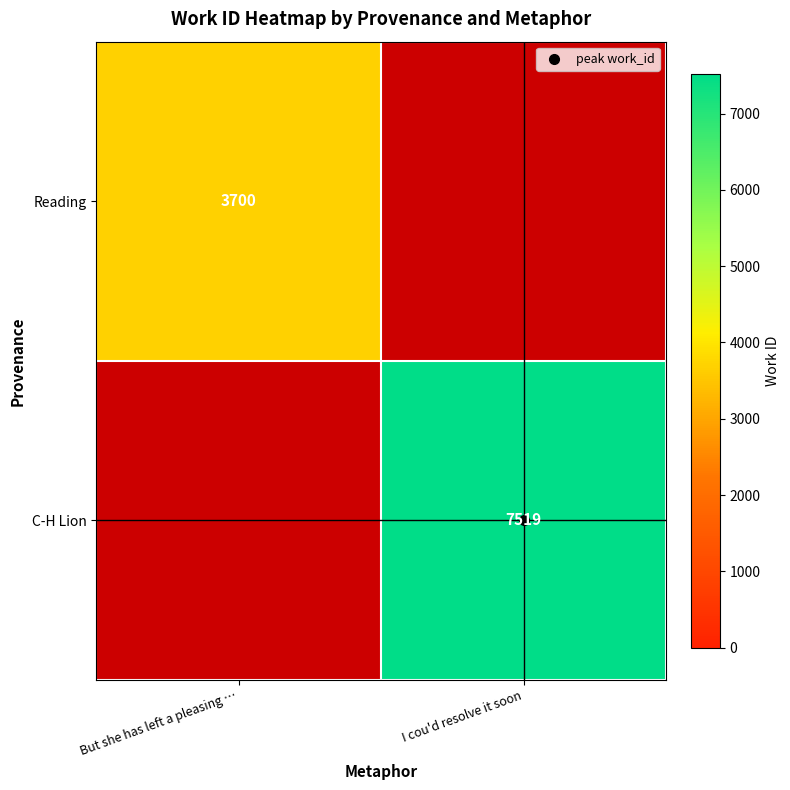

Is the value of C-H Lion at I cou'd resolve it soon greater than the value of Reading at But she has left a pleasing …?

Yes